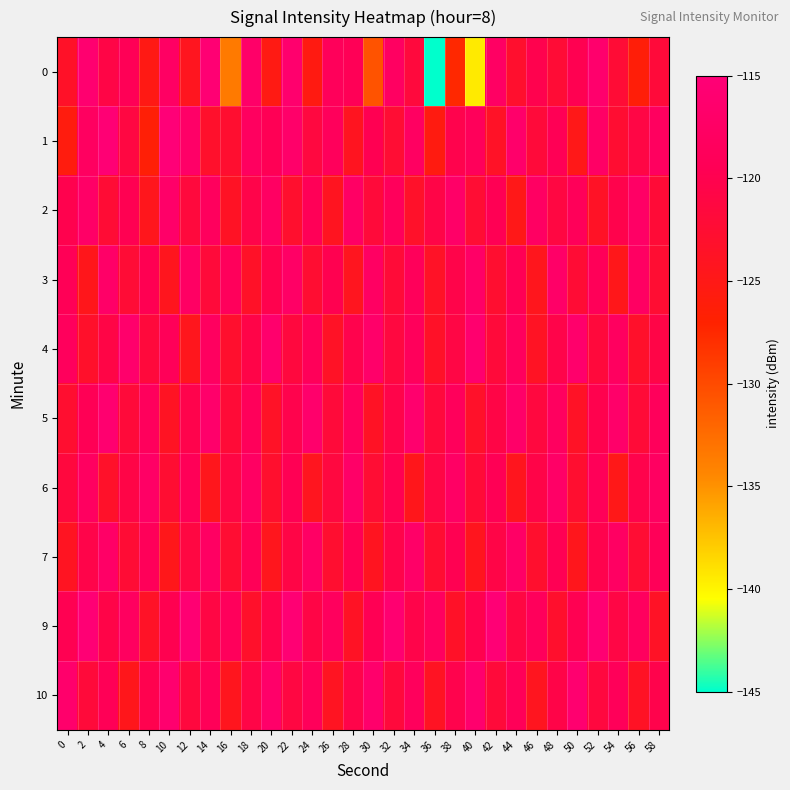

Which has a higher value, 56 or 24?

24